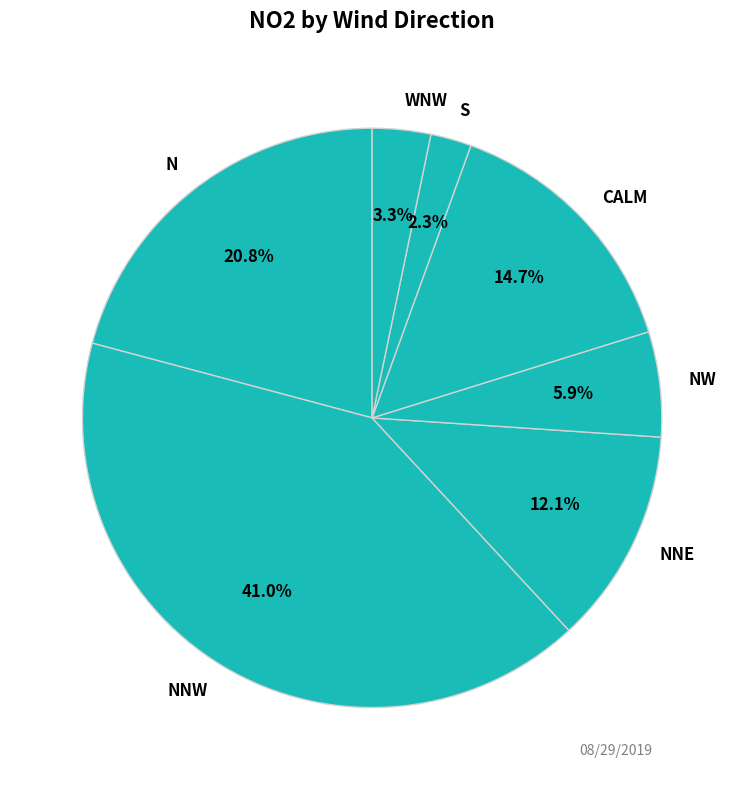

What is the smallest slice in the pie chart?

S